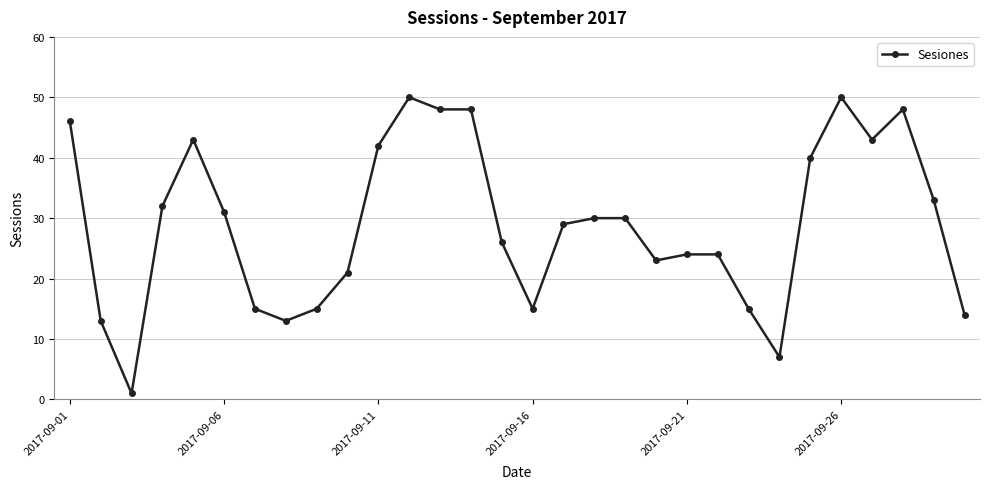

What is the value of the 18th point from the left?

30